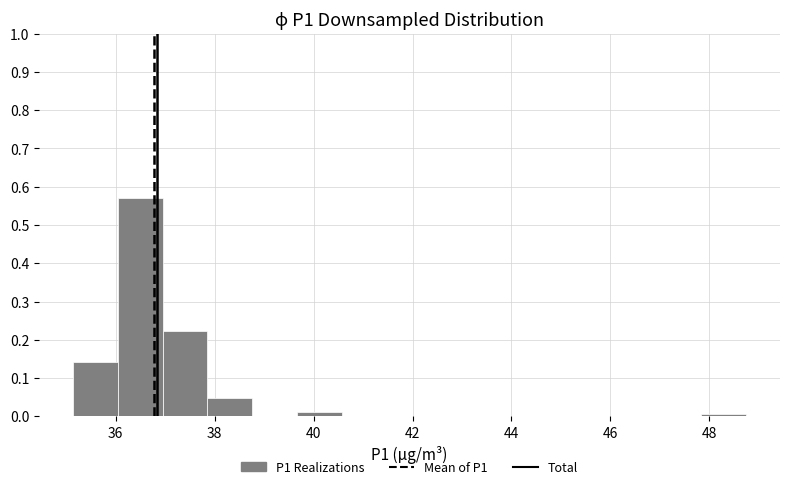

Reading left to right, list every bar in this chart as the range it spans on the x-axis followed by its height. Neither the bar edges nor the heights are printed on the chart, so give them approximately, as read against the axes.

35.2 to 36.0: 0.14
36.0 to 37.0: 0.57
37.0 to 37.8: 0.22
37.8 to 38.8: 0.05
38.8 to 39.6: 0
39.6 to 40.6: 0.01
40.6 to 41.4: 0
41.4 to 42.4: 0
42.4 to 43.4: 0
43.4 to 44.2: 0
44.2 to 45.2: 0
45.2 to 46.0: 0
46.0 to 47.0: 0
47.0 to 47.8: 0
47.8 to 48.8: under 0.01